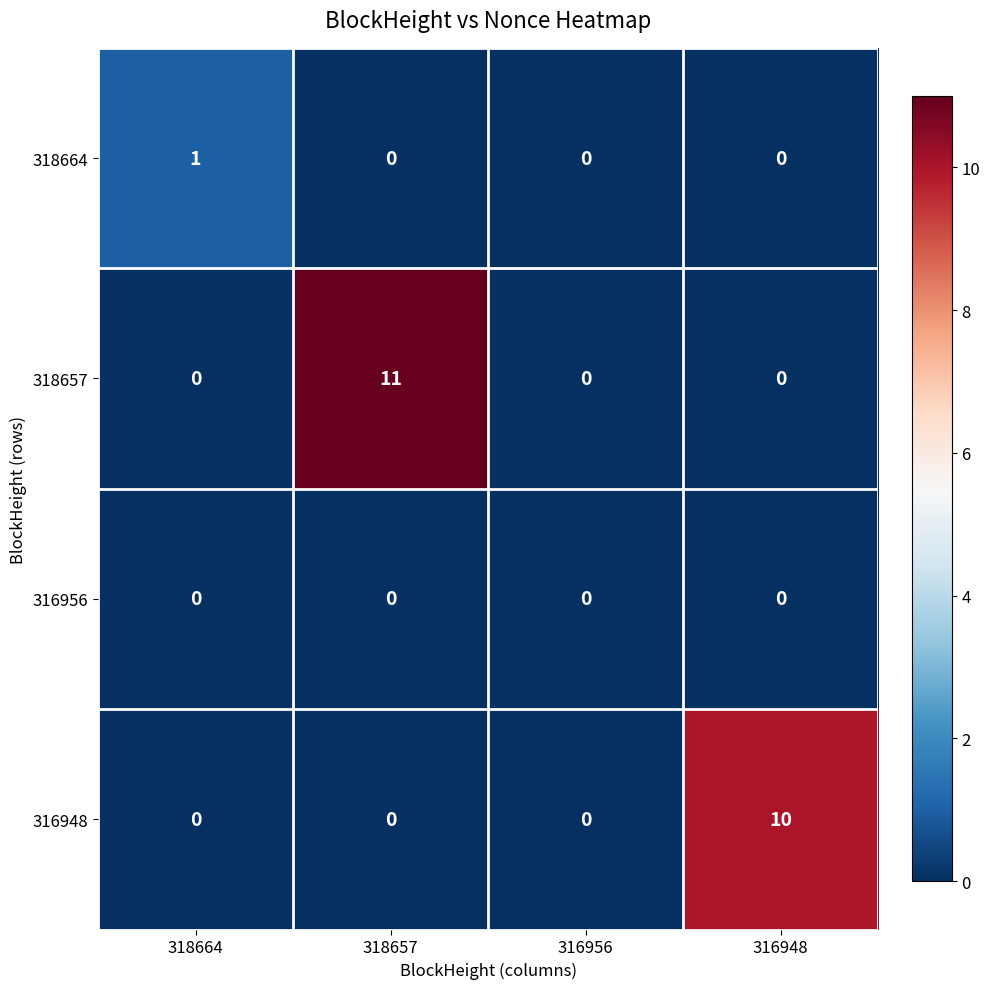

Which series has the largest range (max minus min)?

318657